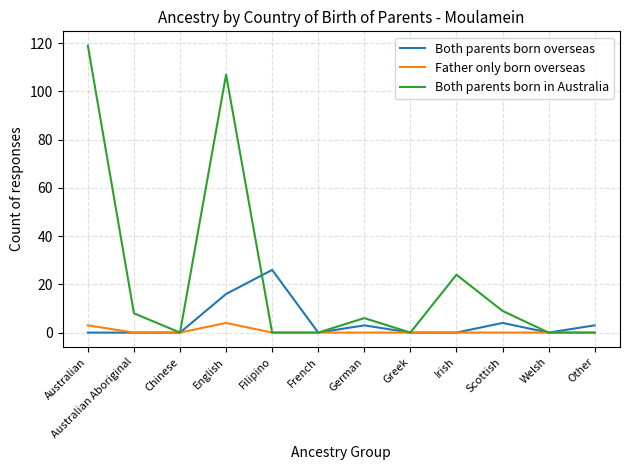

Where is Both parents born overseas nearest to the value 13?

English